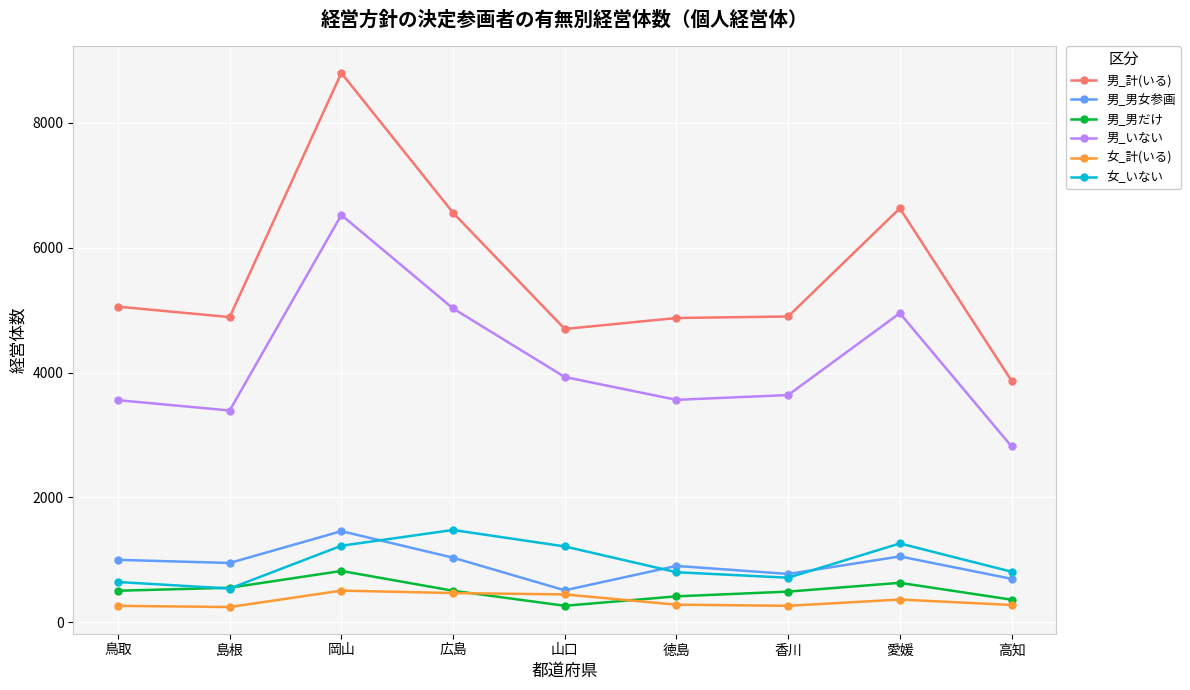

True or false: 男_いない has a value of 5027 at 広島.

True